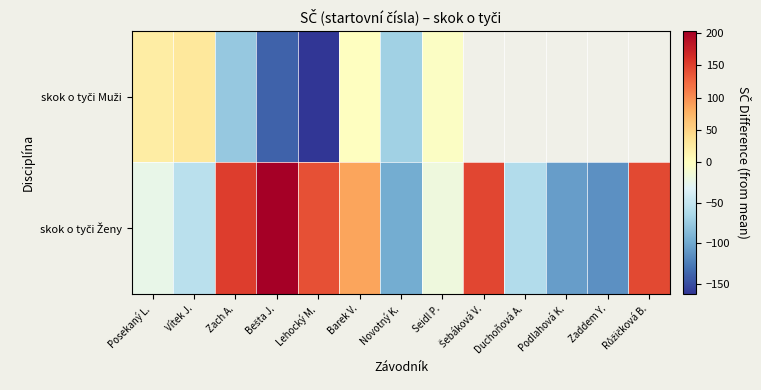

At which label is skok o tyči Ženy closest to 44?

Barek V.